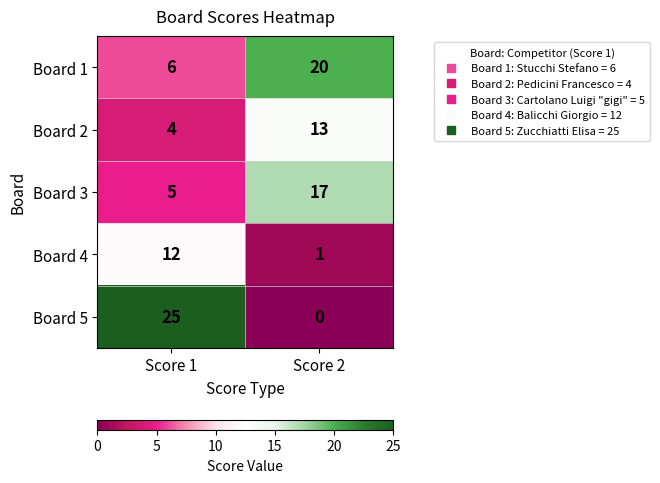

What is the sum of all Board 4 values?

13